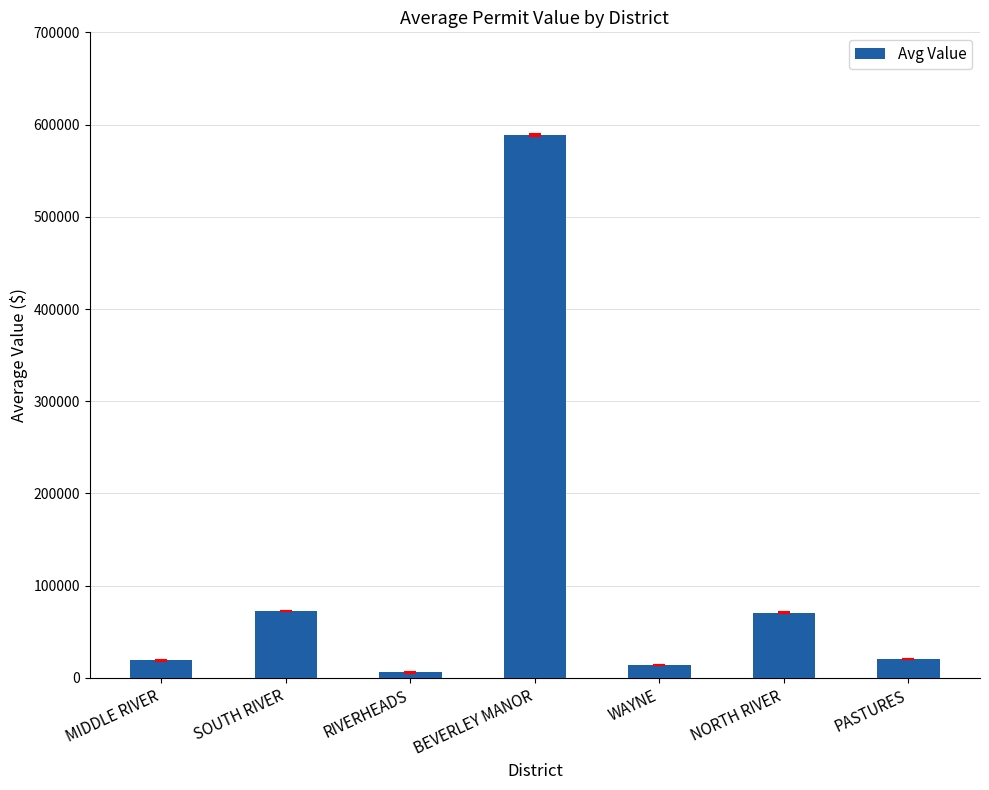

The value at MIDDLE RIVER is 18929. True or false?

True